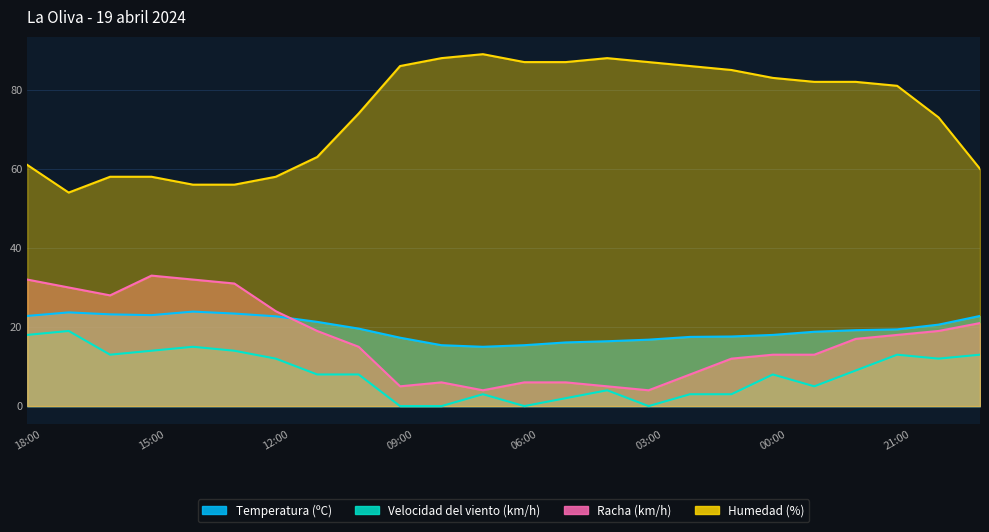

What is the label of the 11th point from the right?

05:00